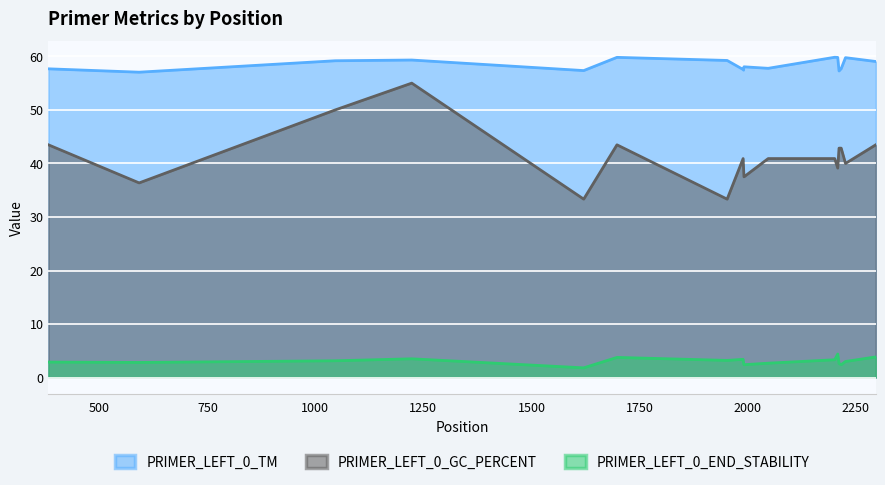

What is the sum of all PRIMER_LEFT_0_GC_PERCENT values?

702.7